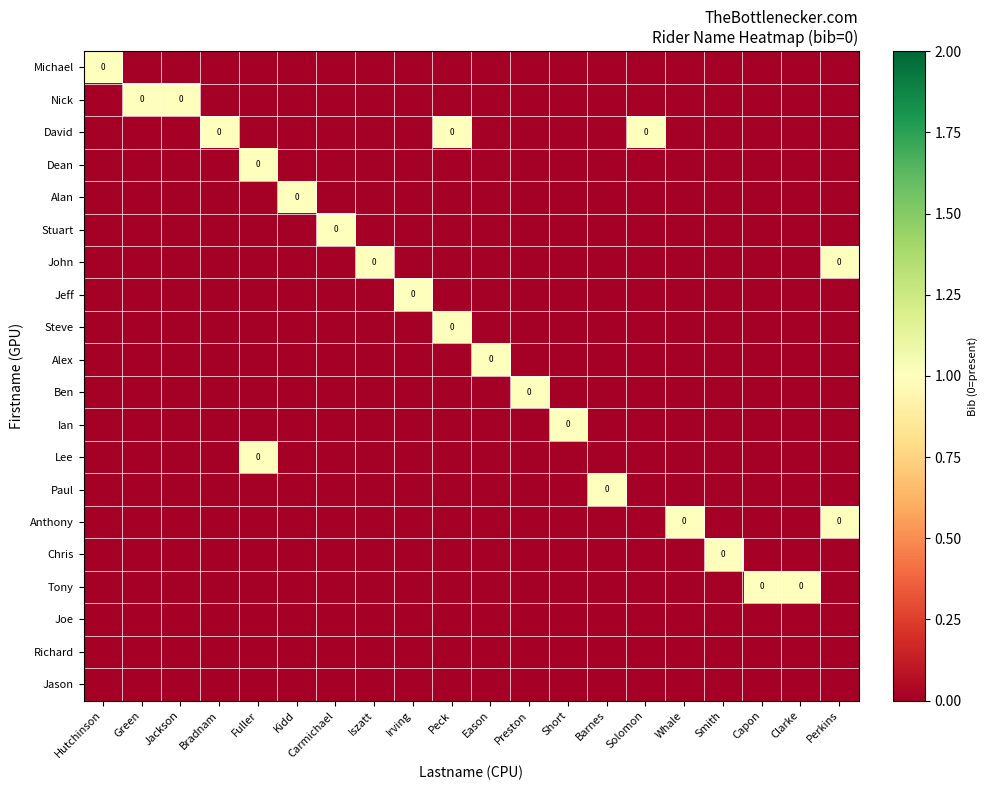

Between Hutchinson and Short, which series saw the biggest shift?

Michael